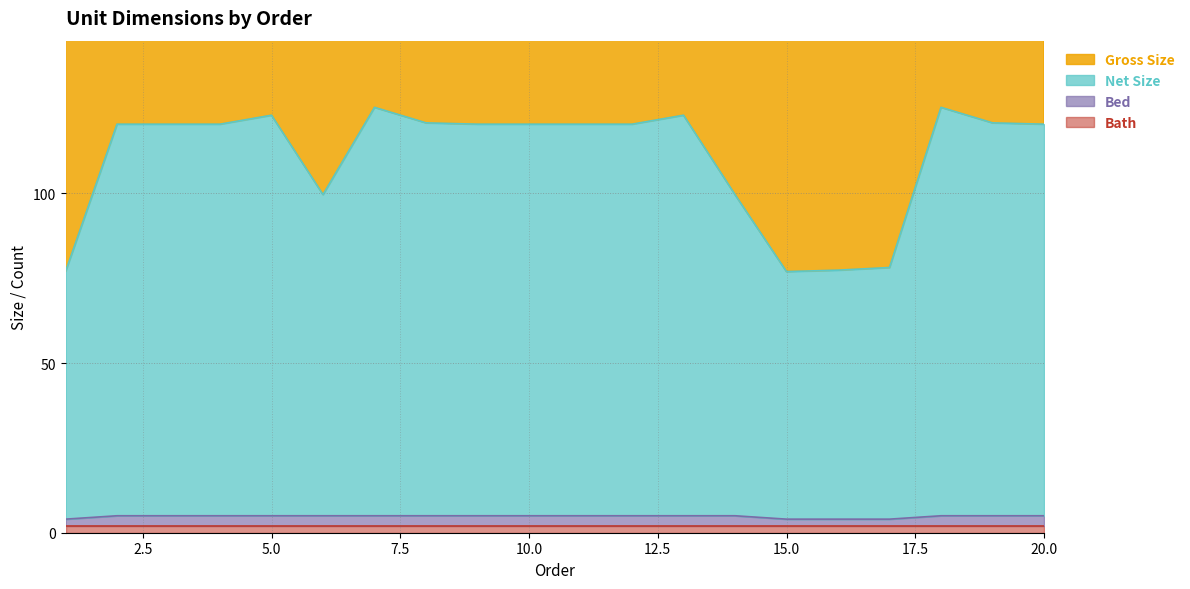

The Gross Size series shows 429.5 at 4. True or false?

False